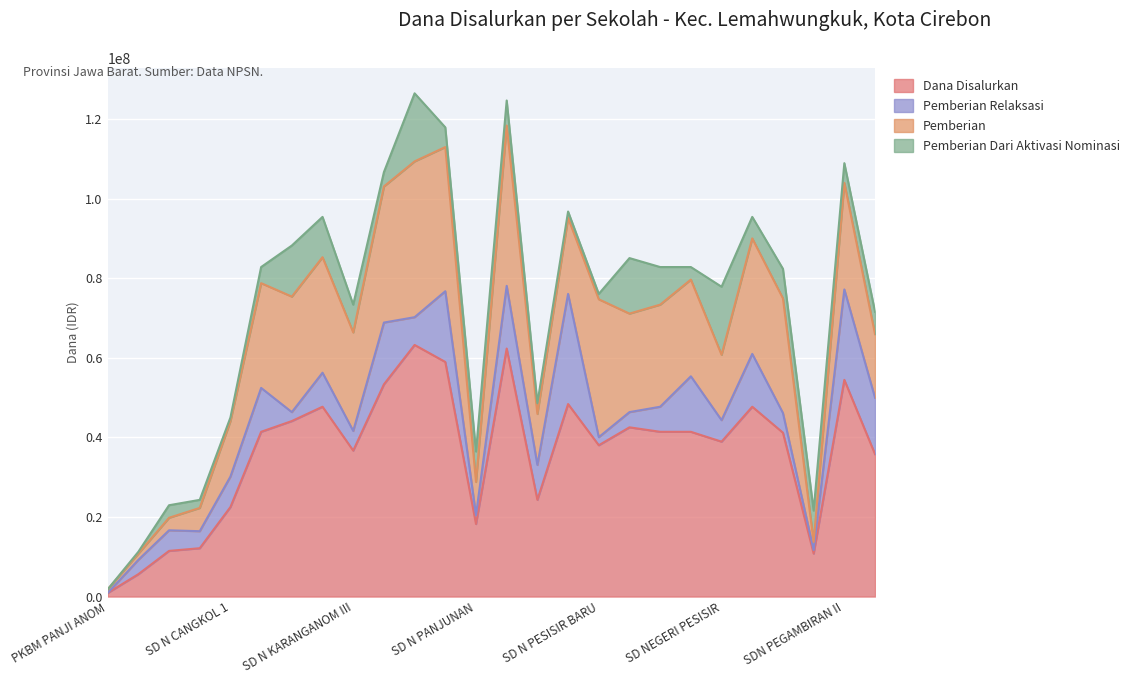

At which label does Dana Disalurkan first exceed 41400000?

SD N CANGKOL 3